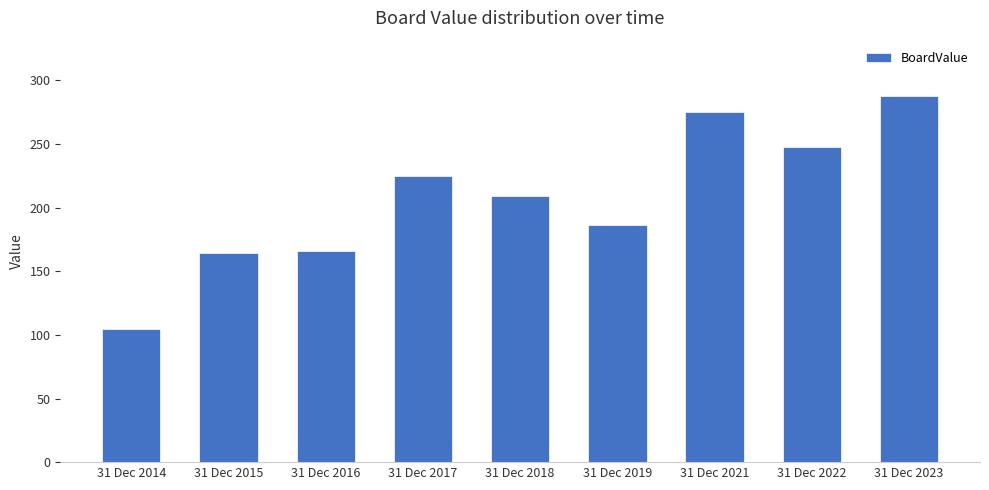

What is the value of the 4th bar from the left?

225